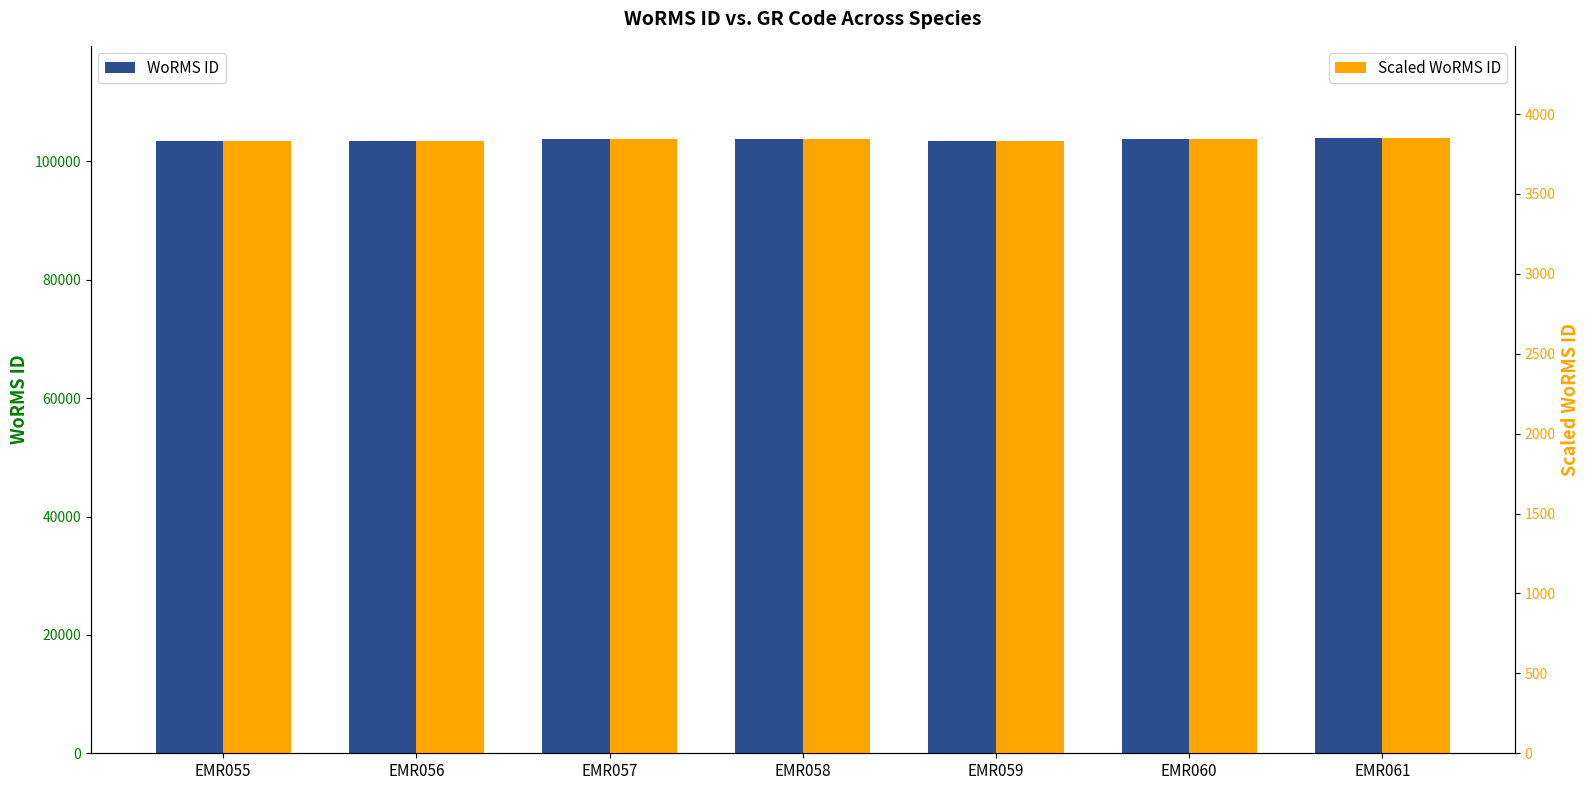

What is the value of the Scaled WoRMS ID bar at the 6th from the left?

3841.6